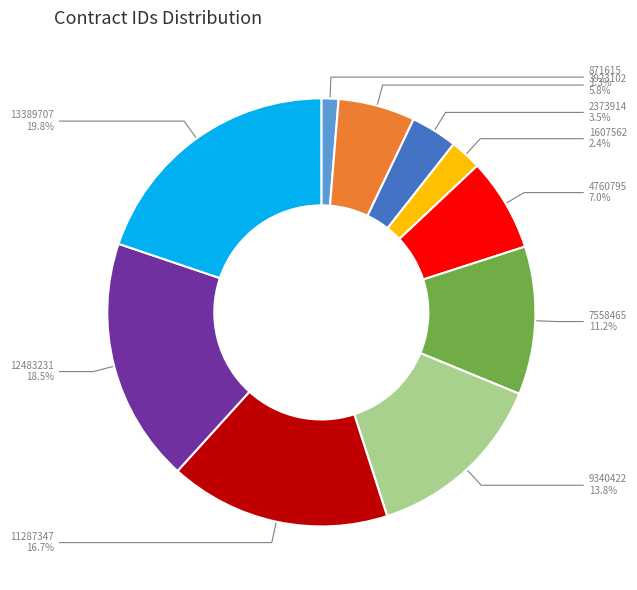

What percentage is the 11287347 slice, to the nearest percent?

17%